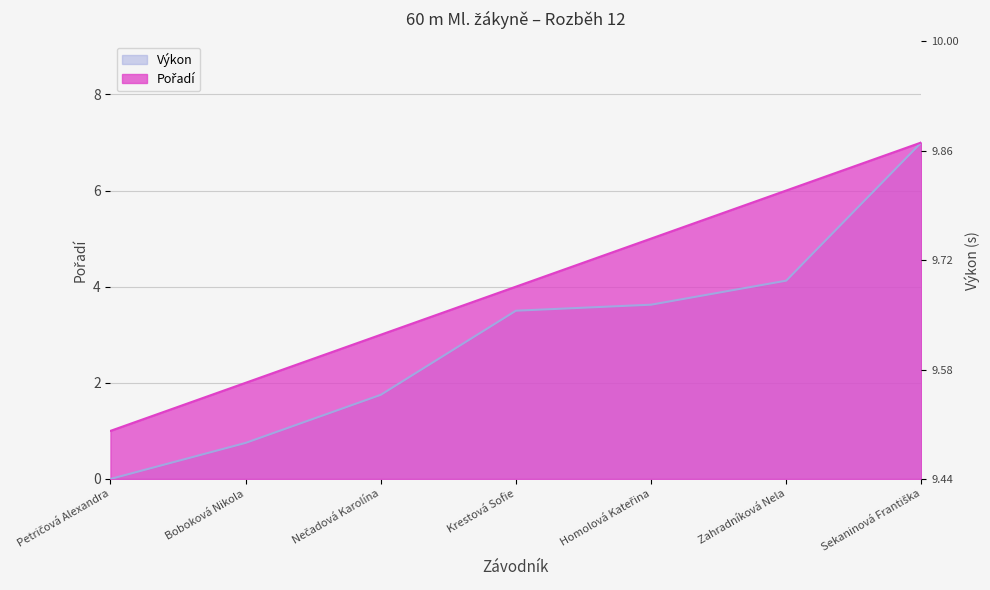

What is the difference between the Pořadí values at Sekaninová Františka and Nečadová Karolína?

4.0